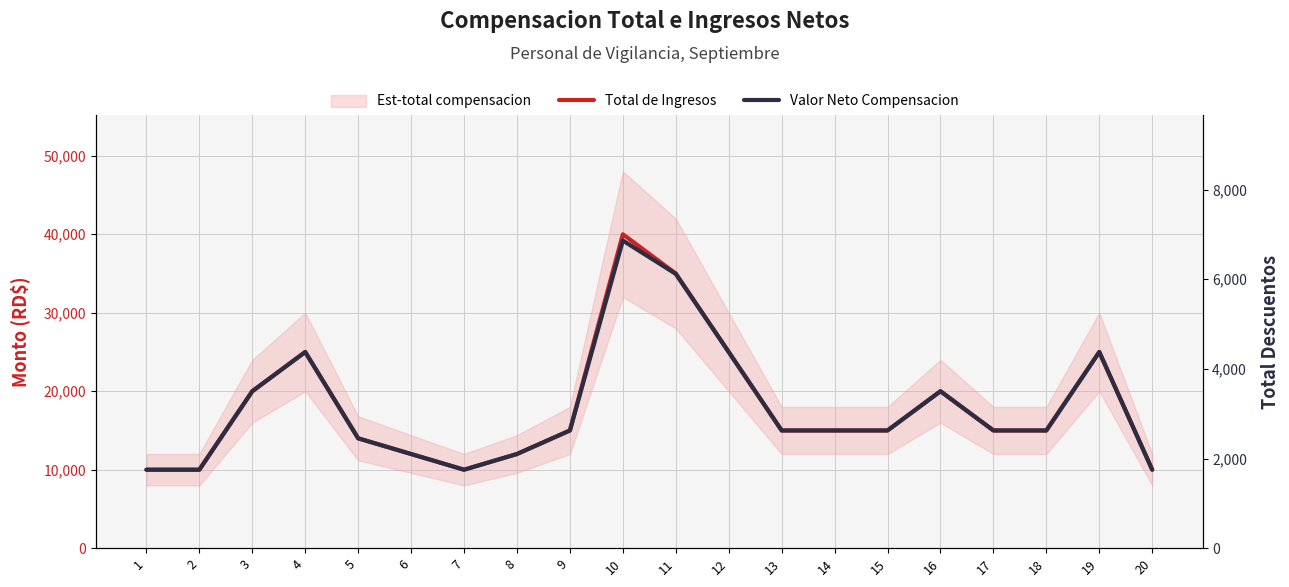

Between 14 and 18, which series saw the biggest shift?

Total de Ingresos